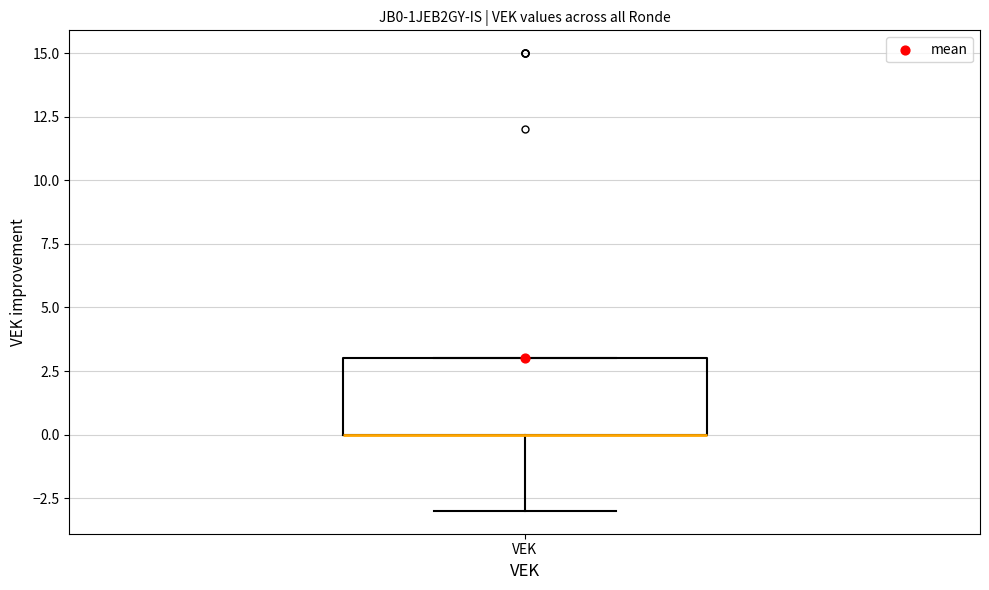

Read this box plot against the y-axis: the position of the median line, the range covered by the box, and the ends of both whiskers. The values are not printed on the chart, so give them approximately, as read against the axis.

median 0 (drawn on the box's lower edge), box 0 to 3, whiskers -3 to 3